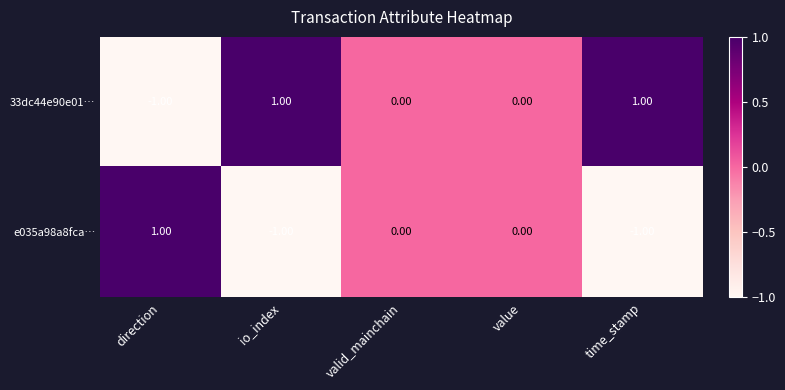

Which category has the highest value in the e035a98a8fca… series?

direction